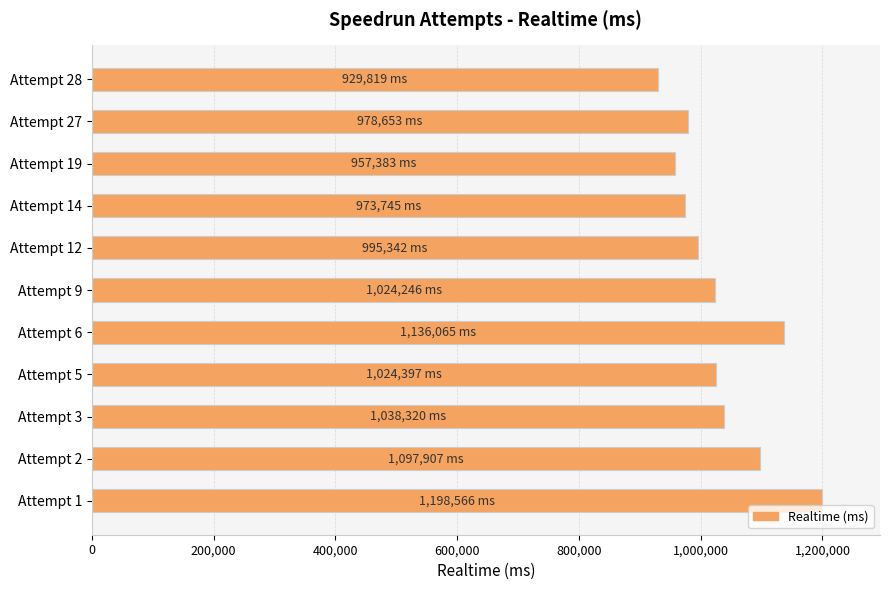

What is the sum of all values?

11354443